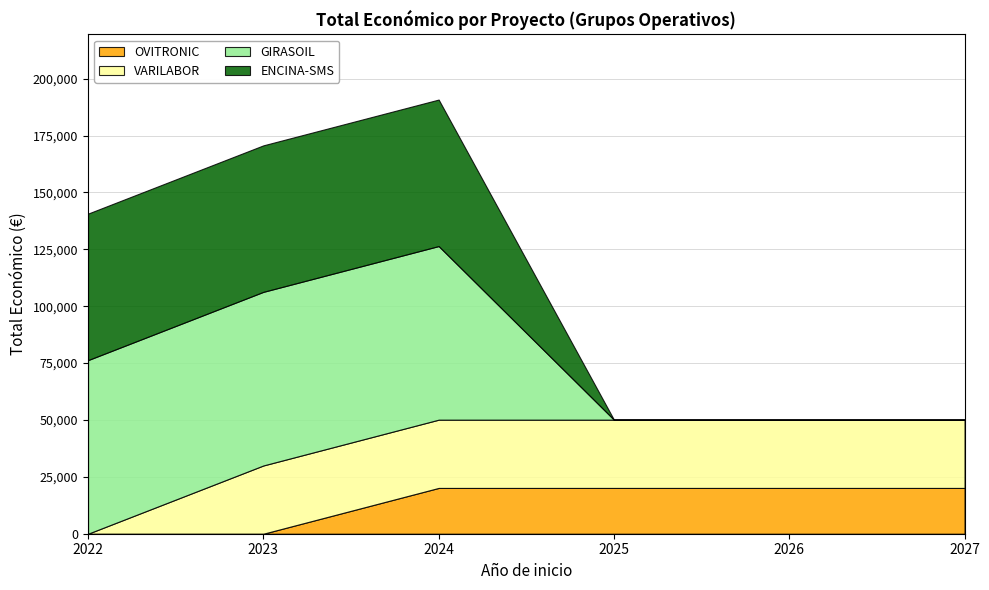

The value of OVITRONIC at 2026 is 12237.0. True or false?

False